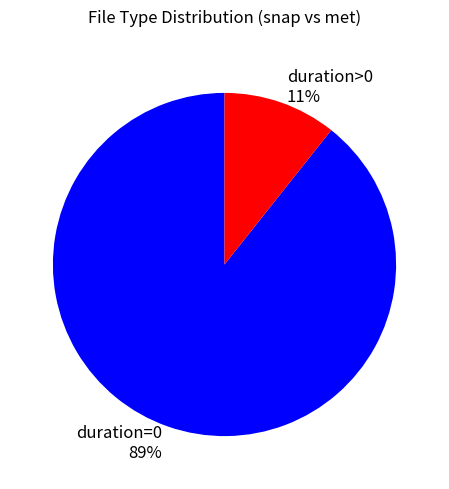

Is the sum of duration=0 89% and duration>0 11% greater than half?

Yes